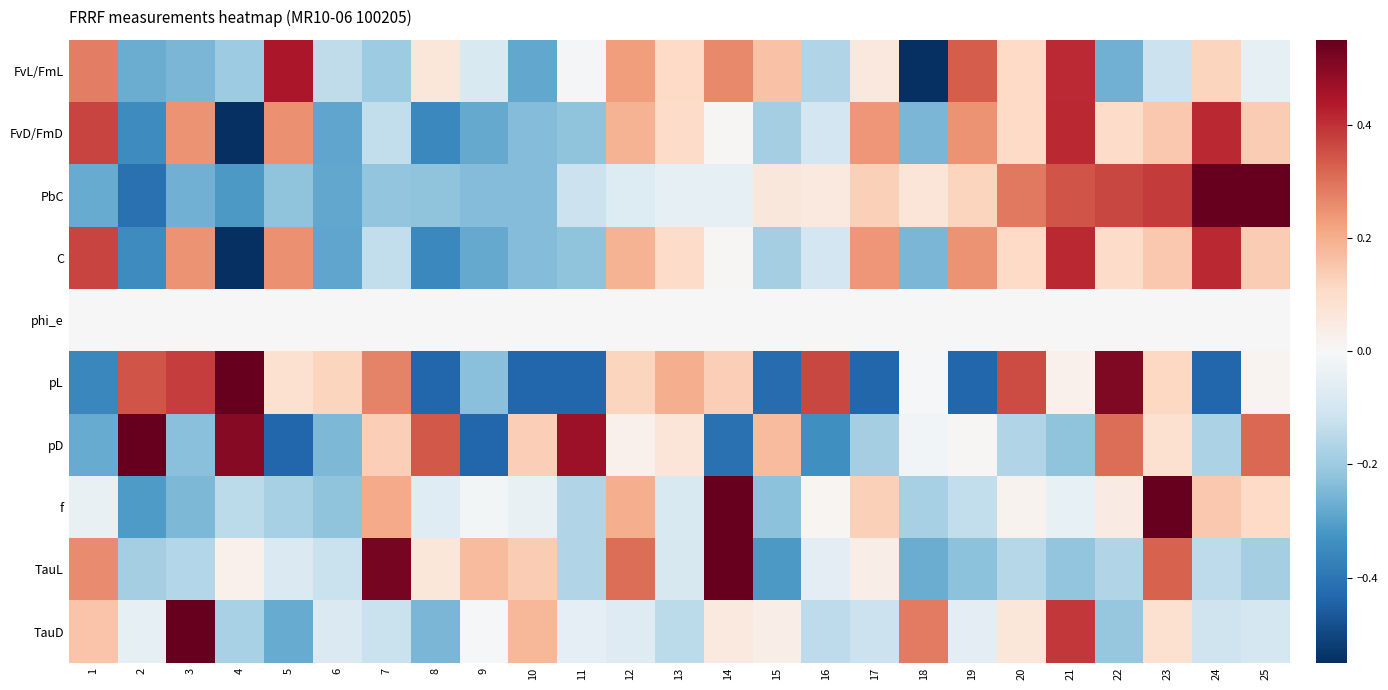

At which category does the chart reach its peak across all series?

3